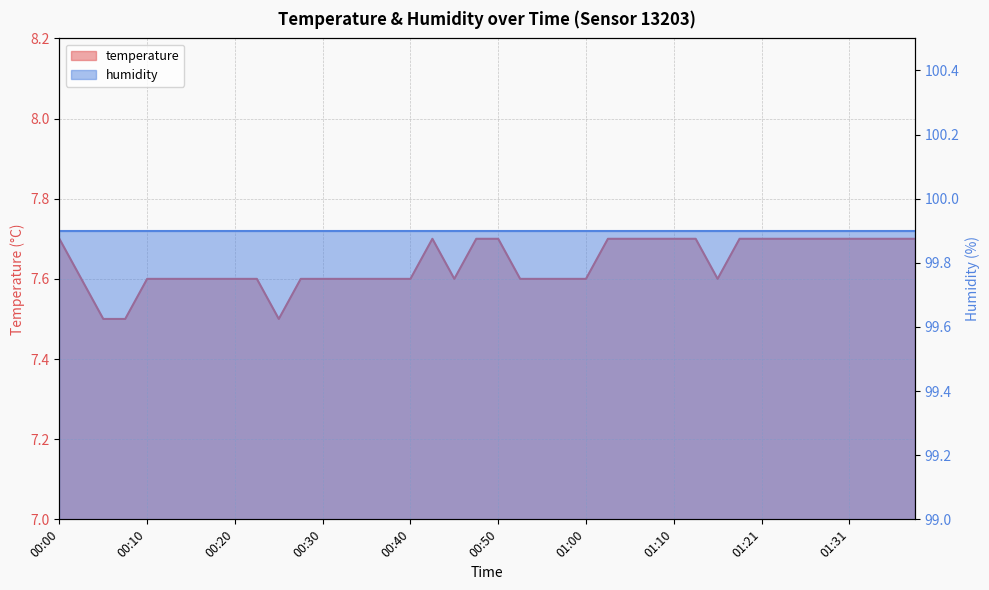

Rank the categories by value from highest to lowest.

00:00, 00:43, 00:47, 00:50, 01:02, 01:05, 01:08, 01:10, 01:13, 01:18, 01:21, 01:23, 01:26, 01:29, 01:31, 01:34, 01:37, 01:39, 00:03, 00:10, 00:13, 00:15, 00:18, 00:20, 00:23, 00:28, 00:30, 00:33, 00:35, 00:38, 00:40, 00:45, 00:52, 00:55, 00:57, 01:00, 01:16, 00:05, 00:08, 00:25